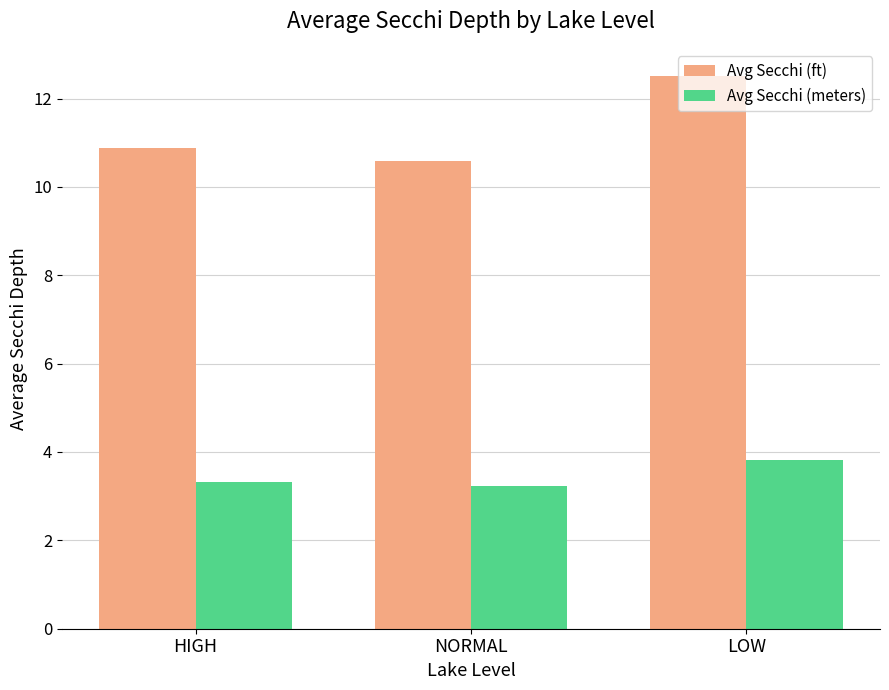

What is the label of the 1st bar from the left?

HIGH